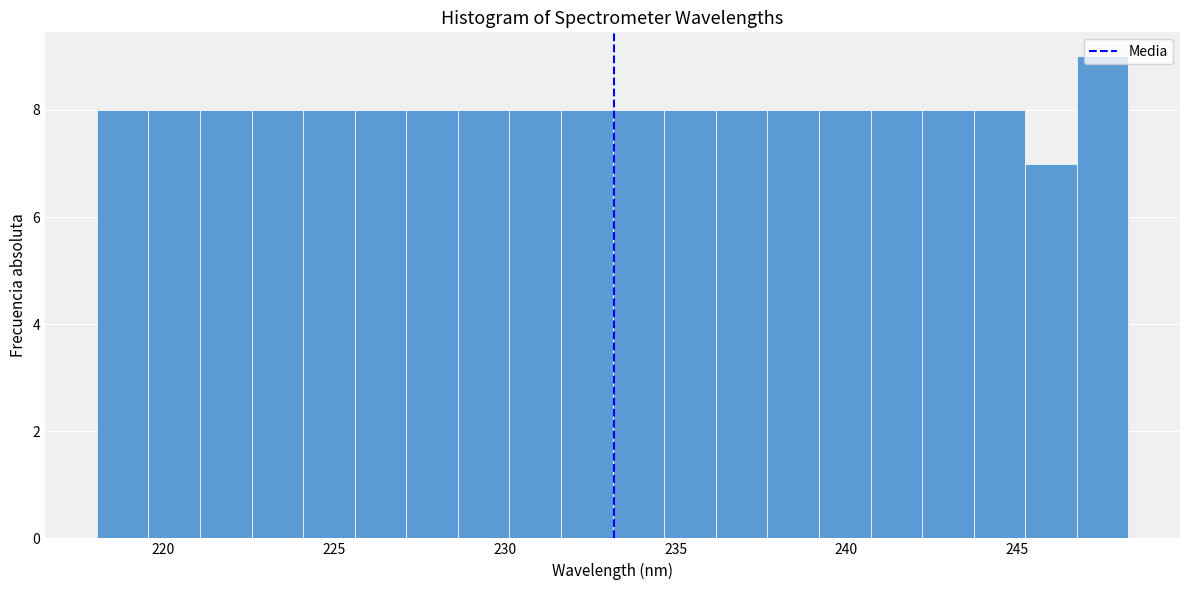

Around what value on the x-axis is the tallest bar? Give the approximate position of its centre, as read against the axis.

247.5